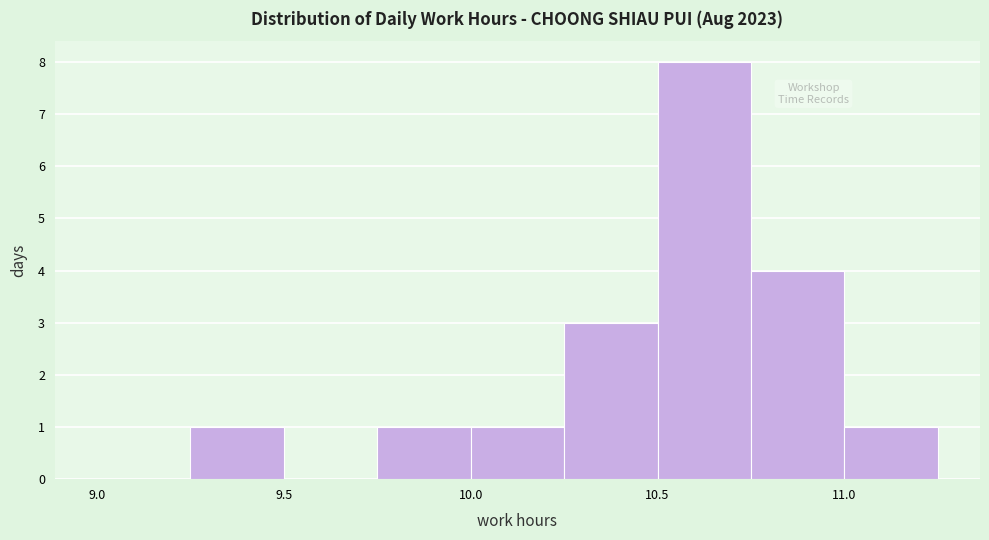

Over which range of the x-axis is the bar tallest?

10.50 to 10.75